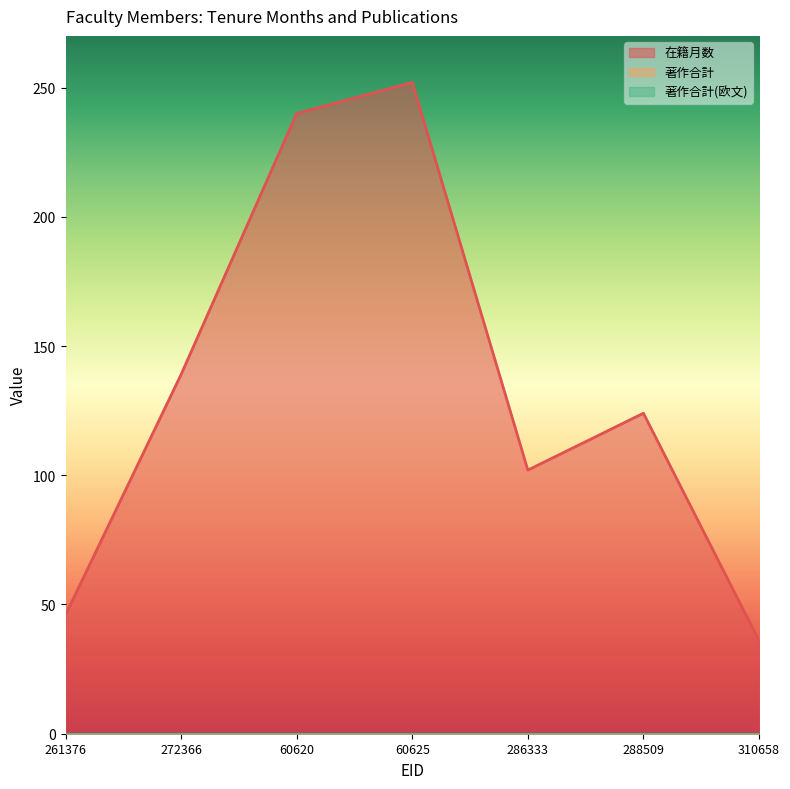

Which category has the highest value across all series?

60625